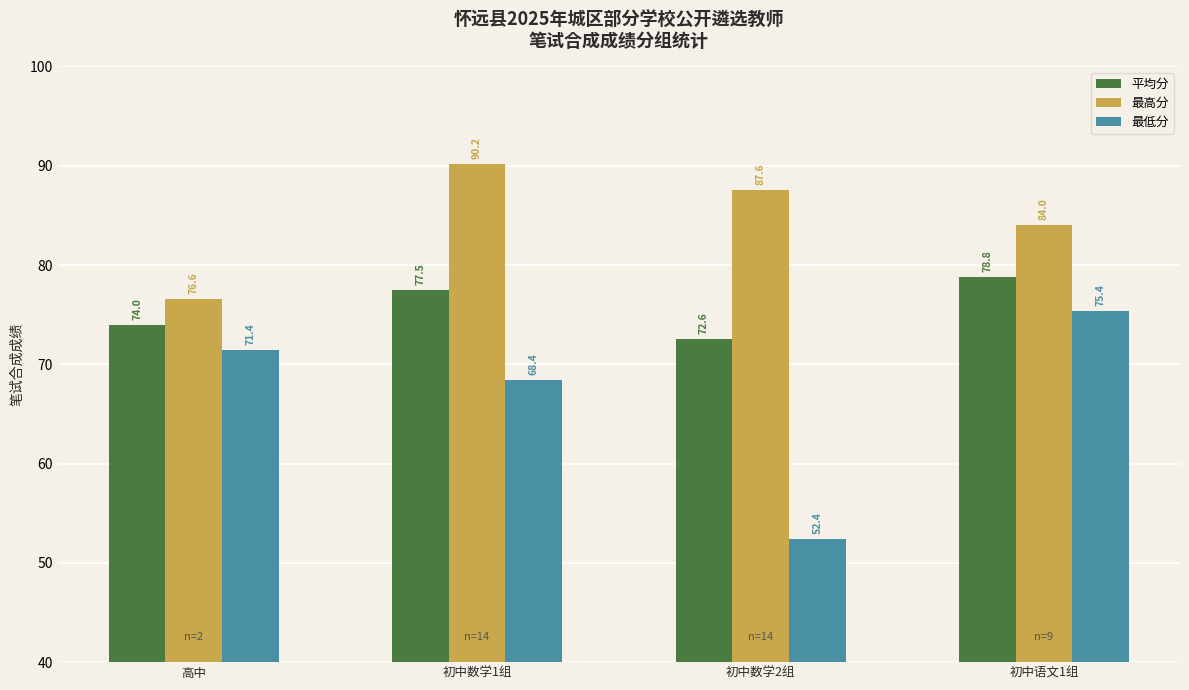

How many bars are there in total?

12